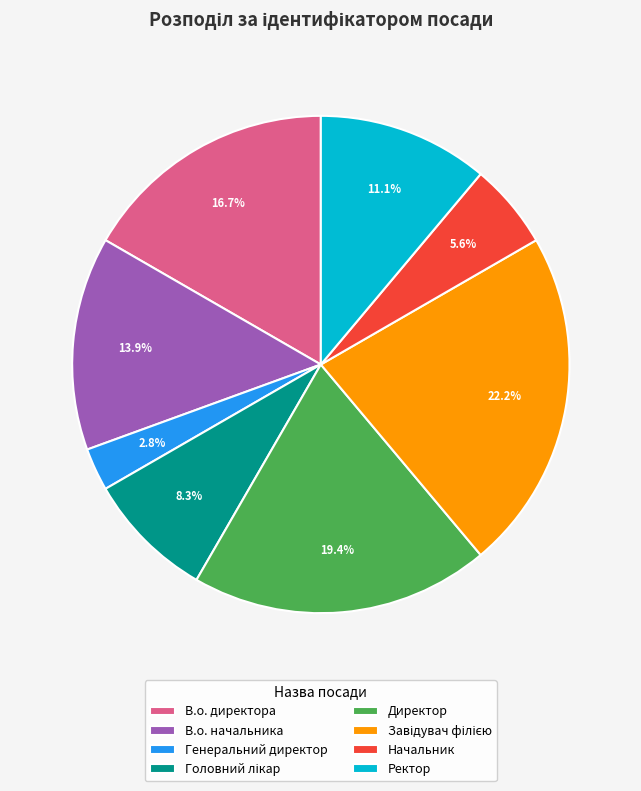

What percentage is the Ректор slice, to the nearest percent?

11%